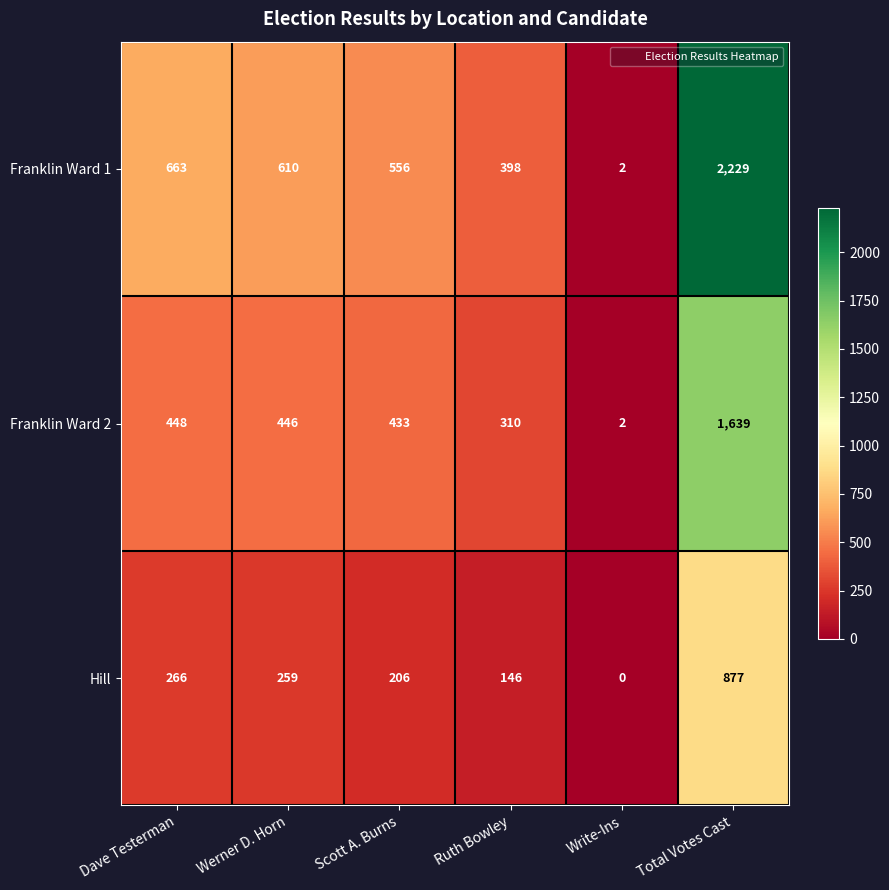

What value does the Hill series have at Ruth Bowley?

146